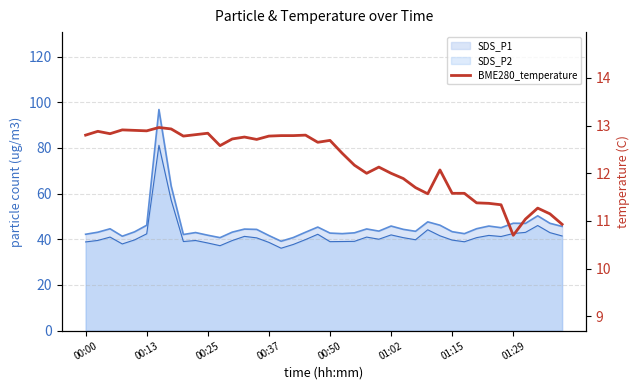

How many values are below 12?

13